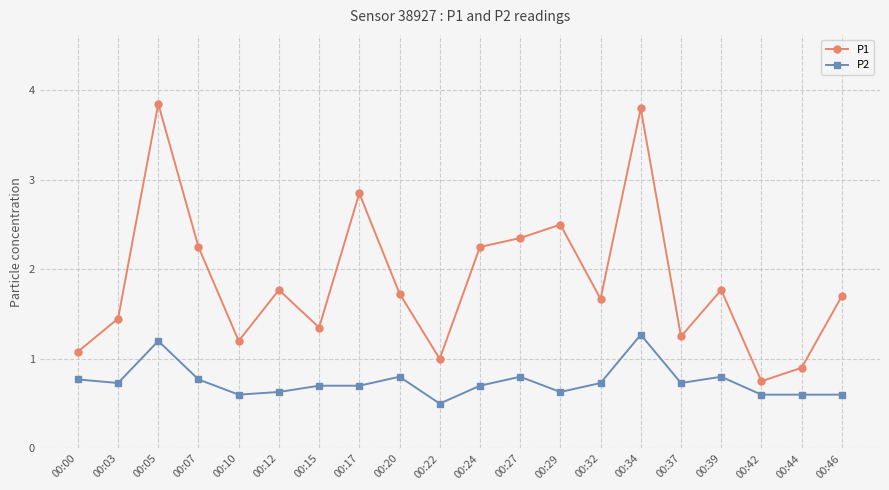

What is the sum of all P1 values?

37.5